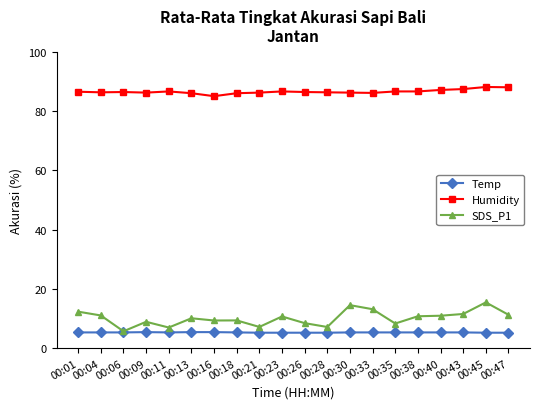

At how many categories does at least one series exceed 73?

20